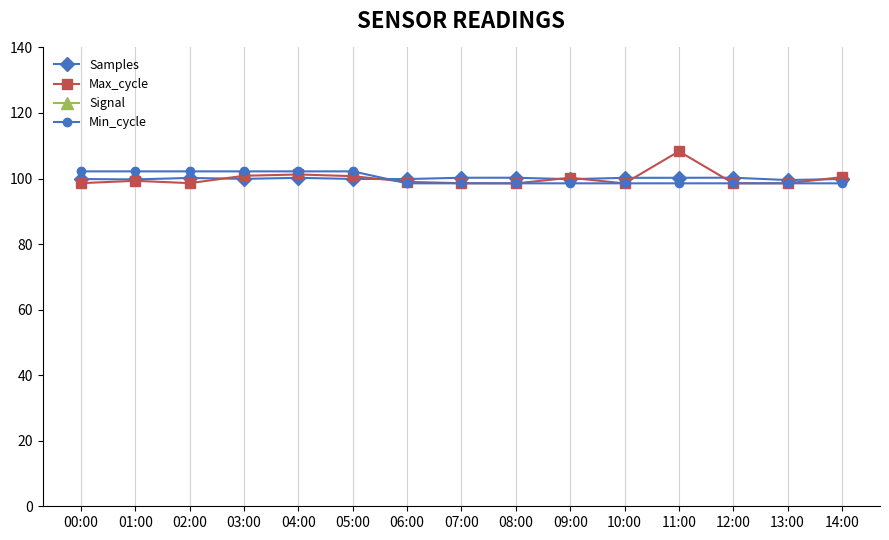

Is it true that Samples equals 159.5 at 06:00?

False